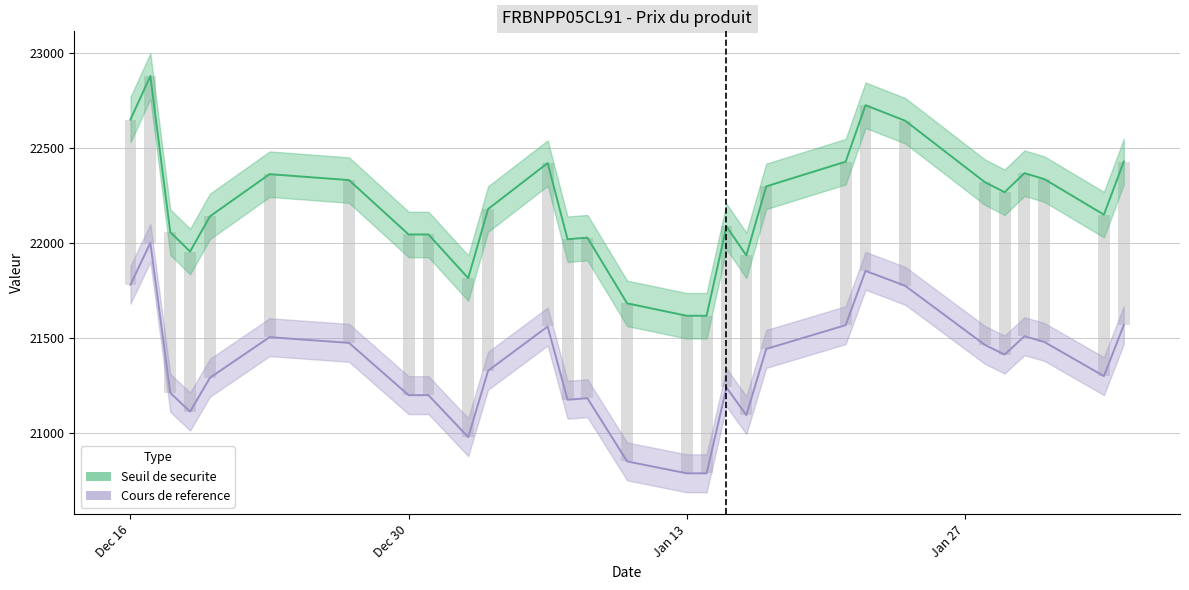

The value of Cours de reference at 2024-12-18 is 21209.3. True or false?

True